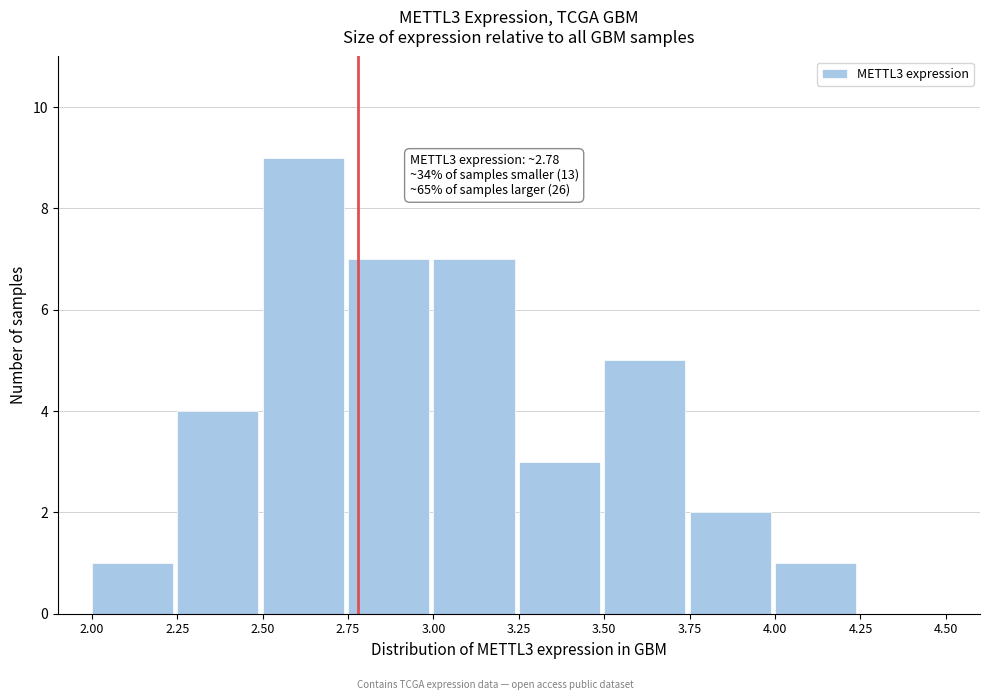

Over which range of the x-axis is the bar tallest?

2.50 to 2.75